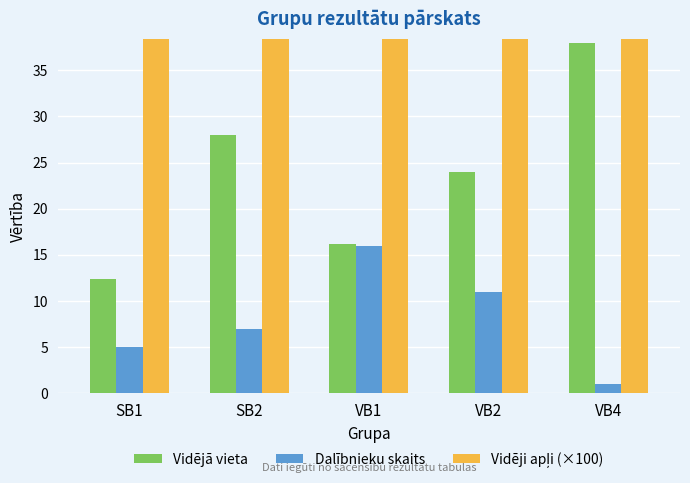

What is the difference between the Vidējā vieta values at SB2 and VB1?

11.8